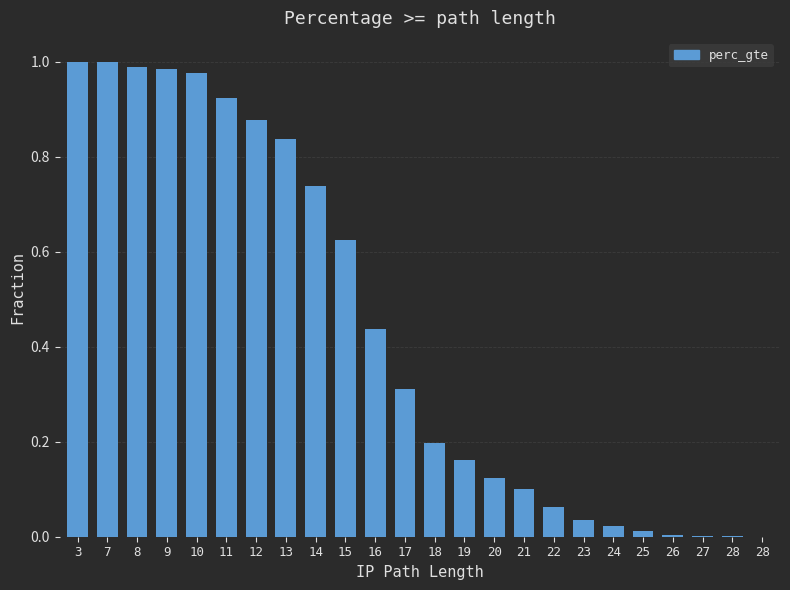

What is the difference between the second highest and minimum values?

1.0